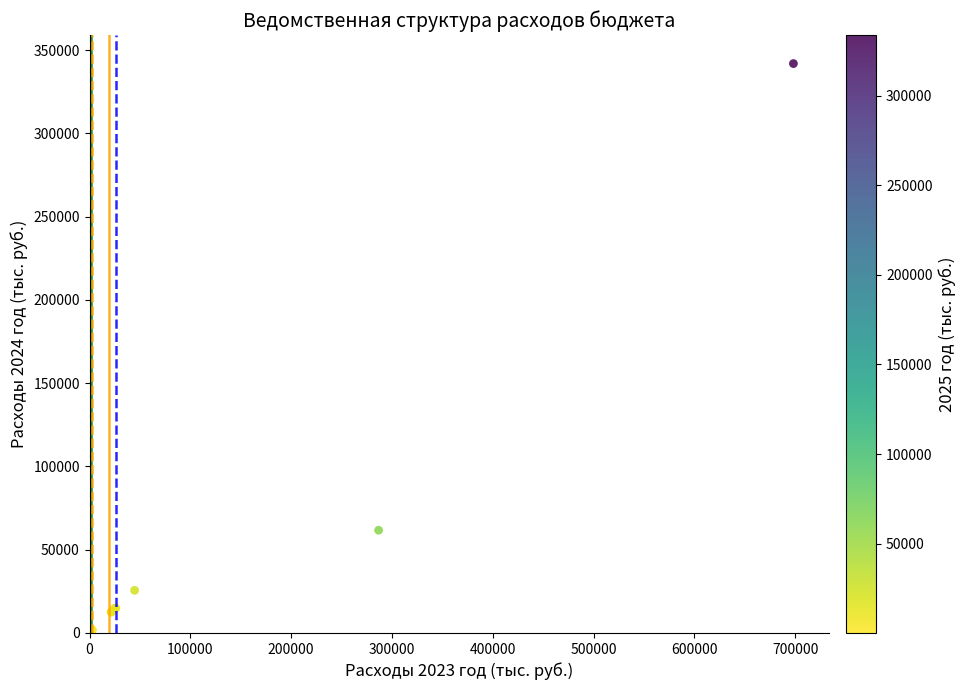

What Y value in the scatter plot is closest to 170993?

61692.0